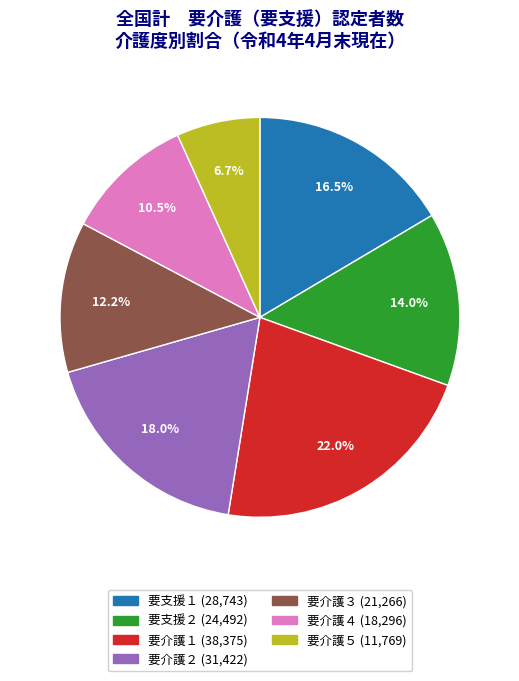

Does 要介護５ account for over 50% of the chart?

No